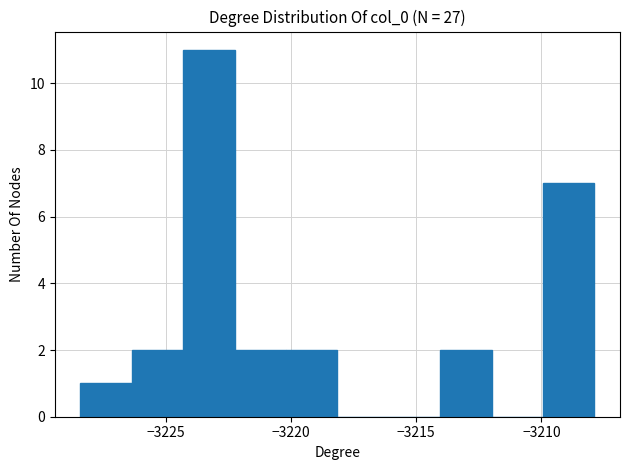

Over which range of the x-axis is the bar tallest?

-3224.5 to -3222.5